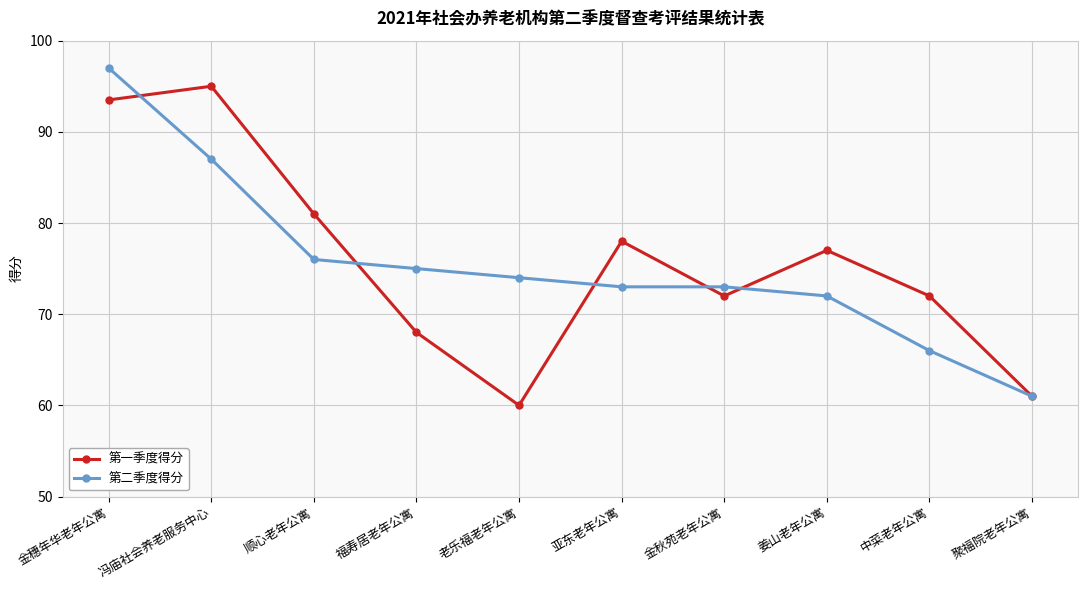

What is the difference between the 第二季度得分 values at 金秋苑老年公寓 and 金穗年华老年公寓?

24.0